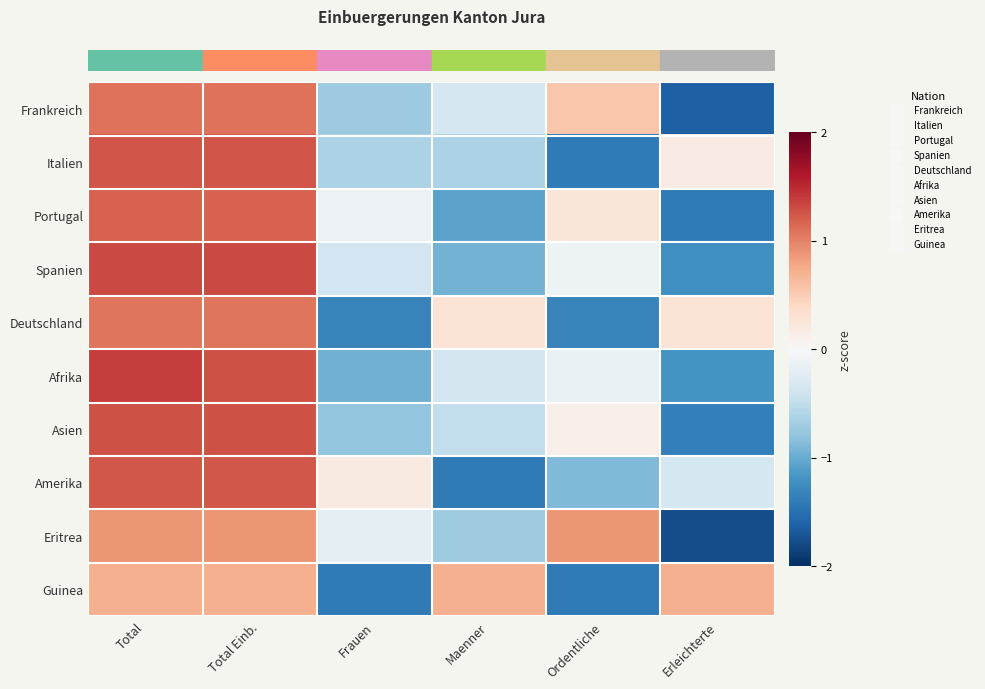

What is the total value across all series at Erleichterte?

-7.8